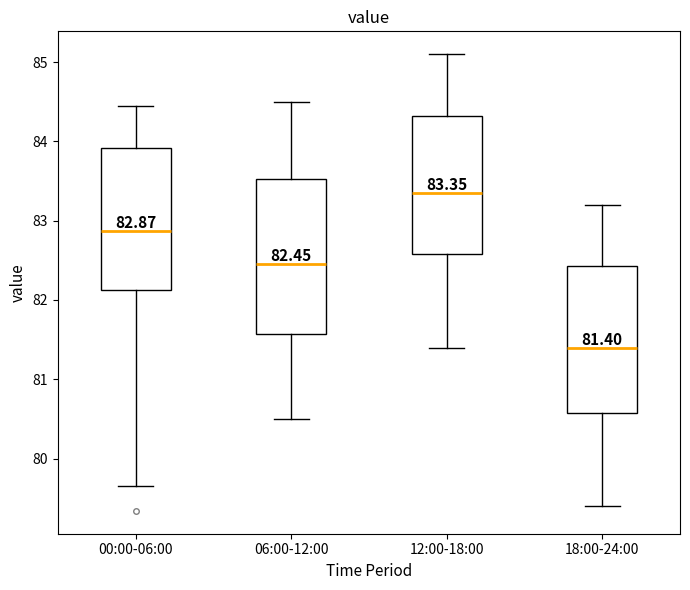

Which box's median line is the highest?

12:00-18:00